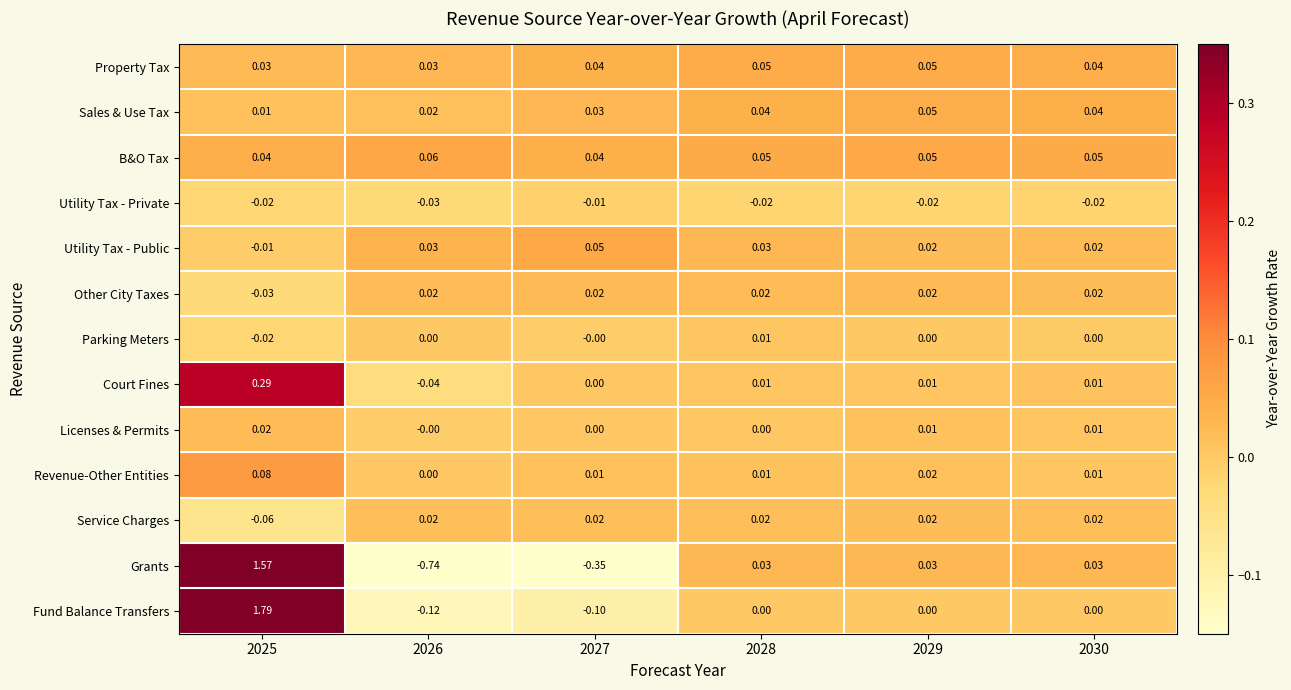

Is the value of Revenue-Other Entities at 2028 greater than the value of Grants at 2028?

No